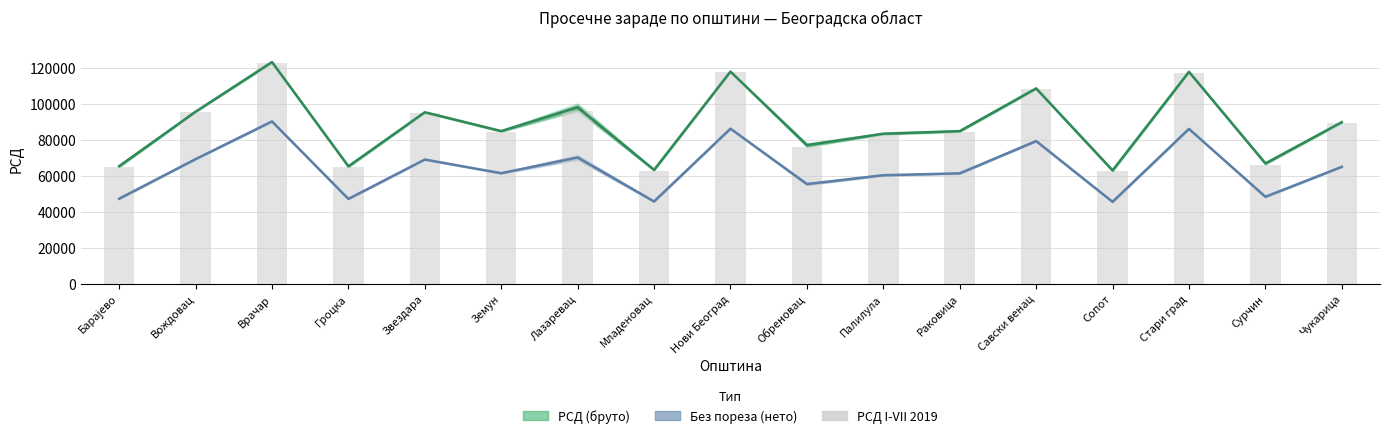

True or false: РСД — средина has a value of 77230.5 at Обреновац.

True